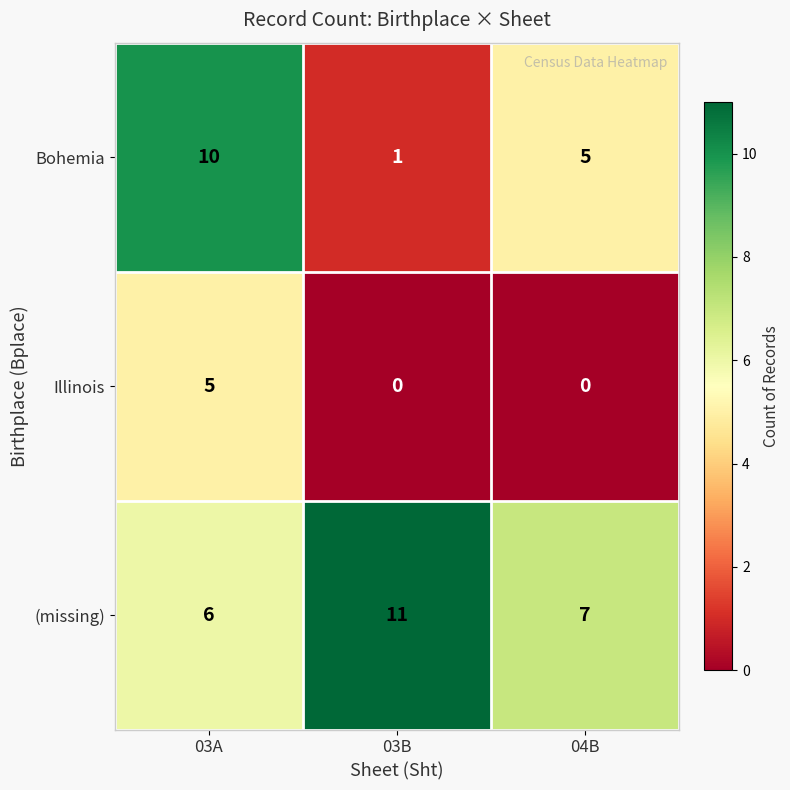

The value of (missing) at 03B is 17. True or false?

False